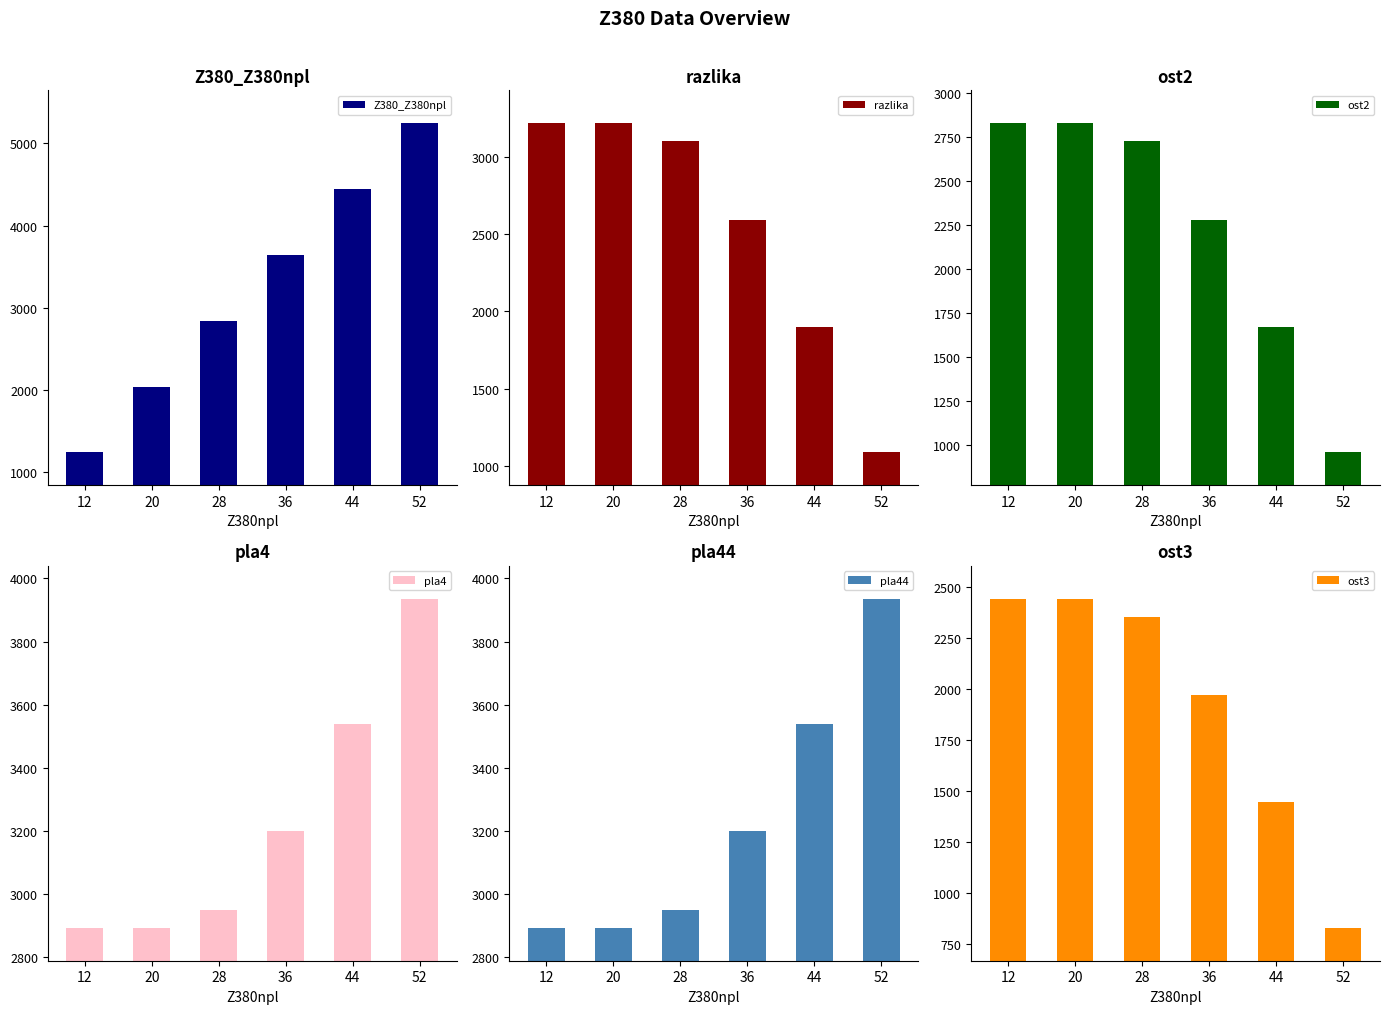

The value of ost2 at 52 is 958.5. True or false?

True